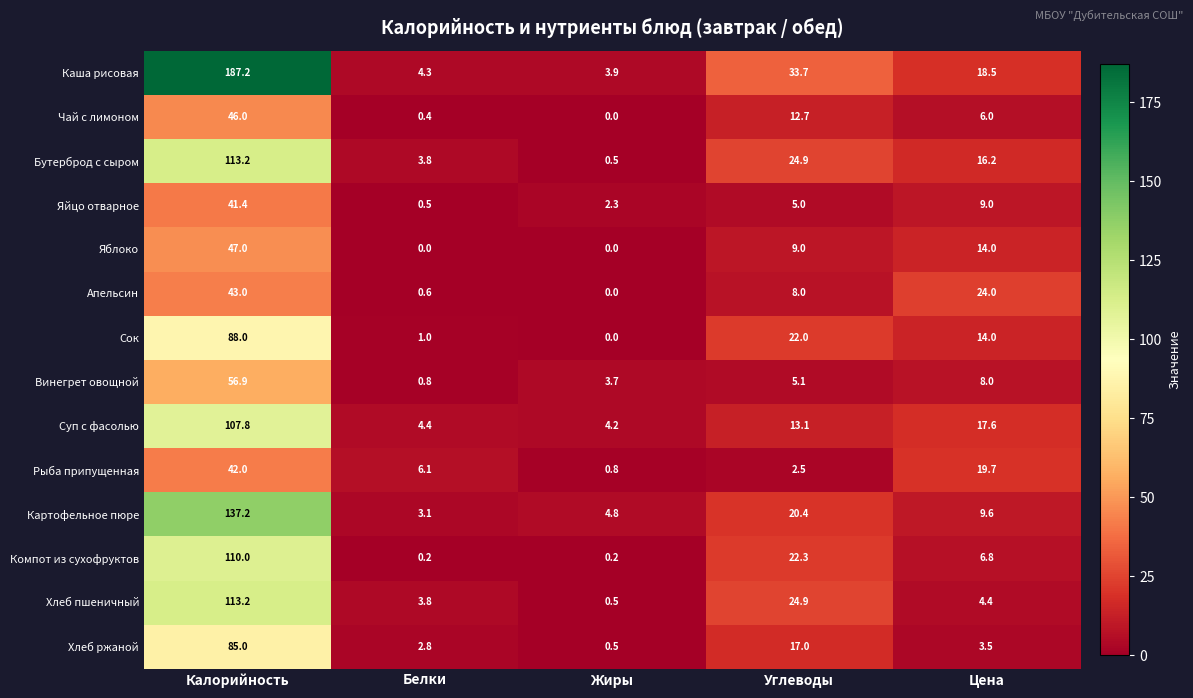

What is the spread (max minus min) of values at Цена?

20.5